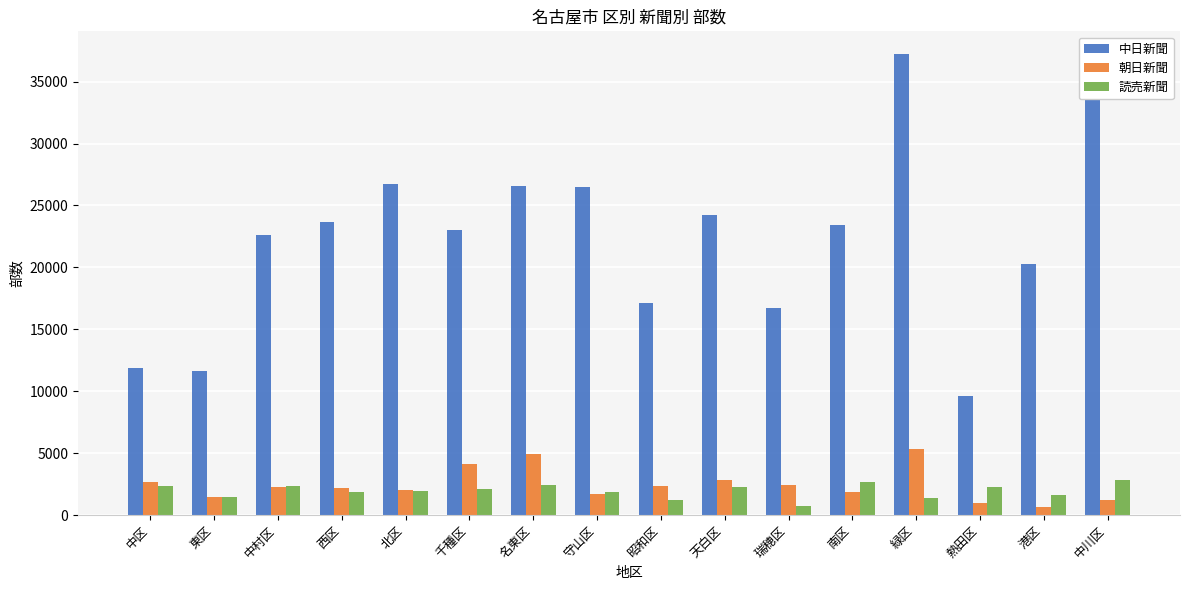

Between 中区 and 南区, which series saw the biggest shift?

中日新聞